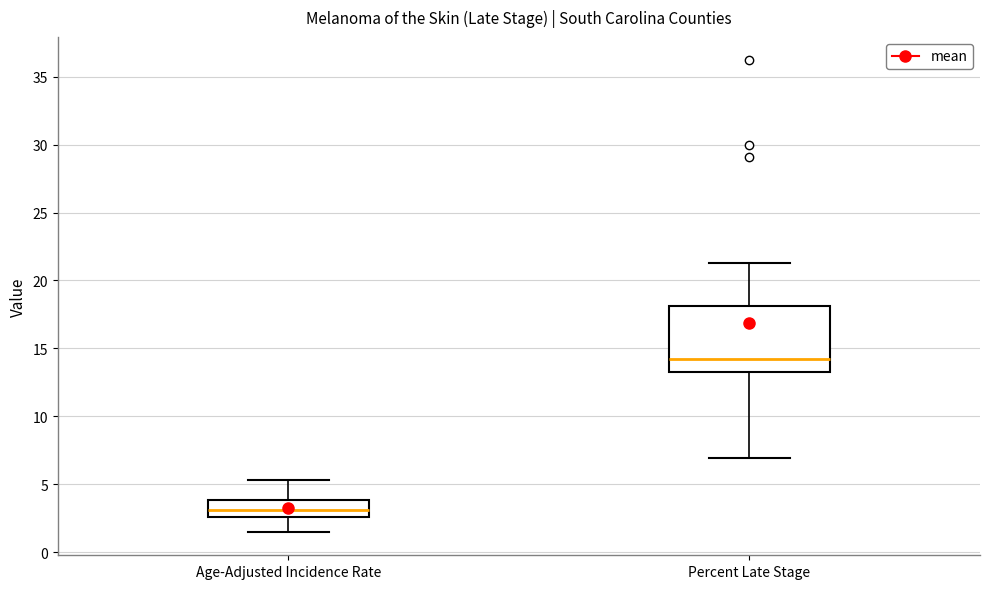

Which box has the lowest median line?

Age-Adjusted Incidence Rate